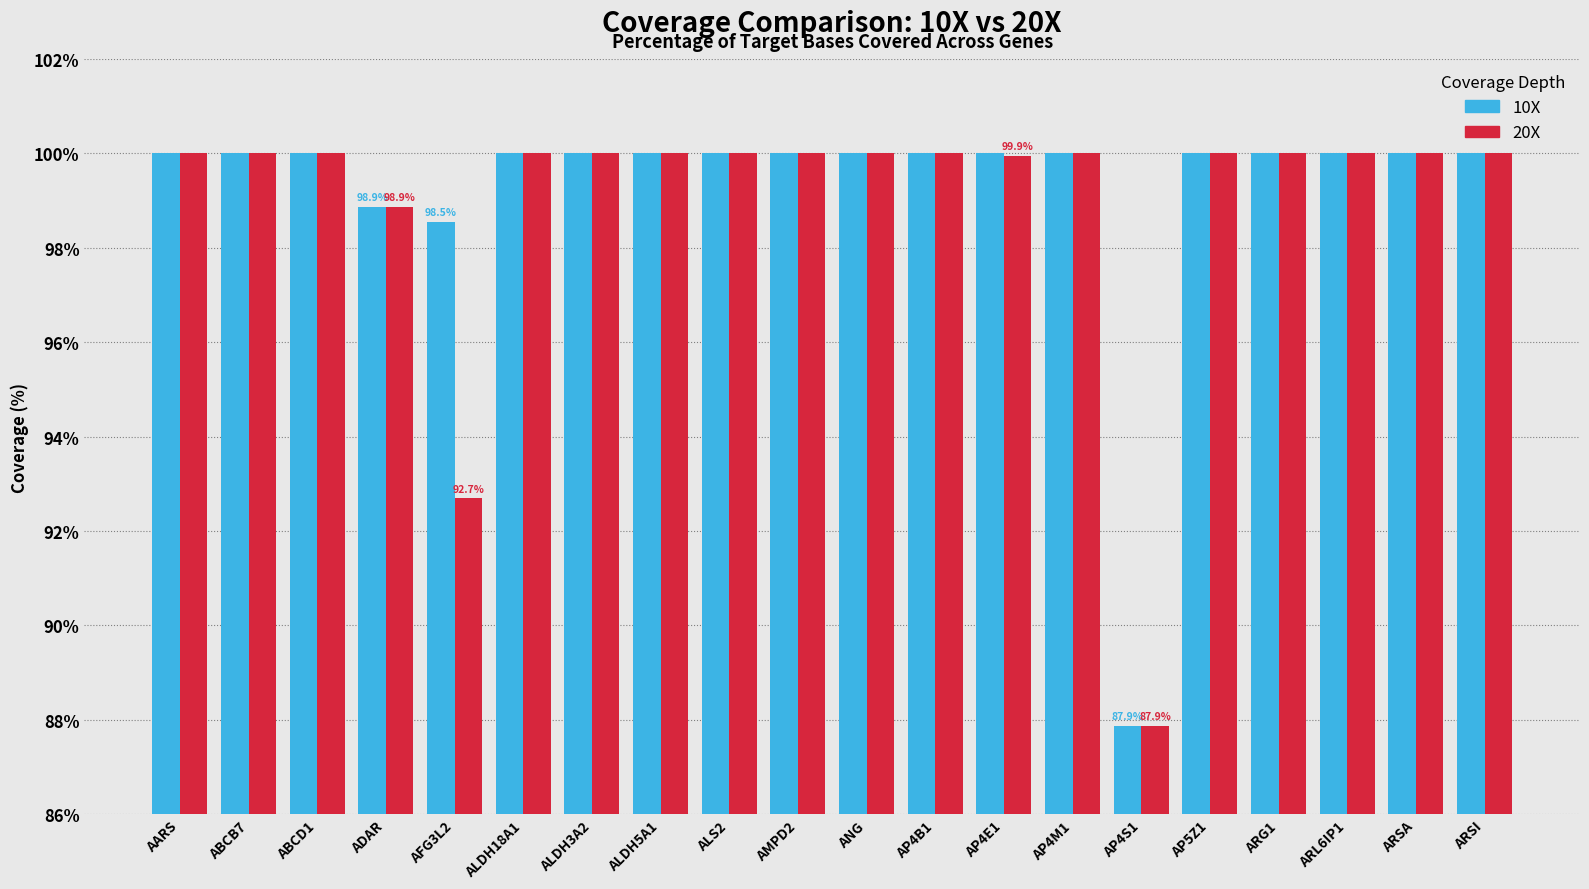

The value of 20X at AFG3L2 is 92.7. True or false?

True